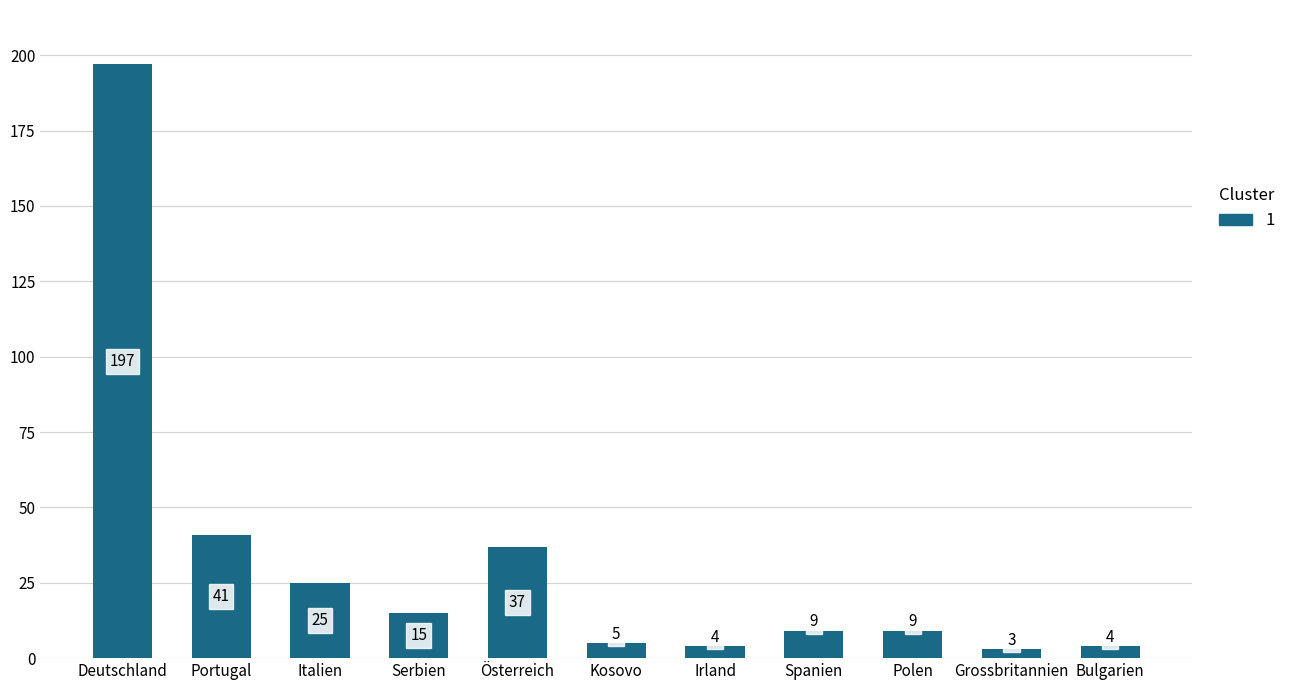

What is the maximum value shown in the chart?

197